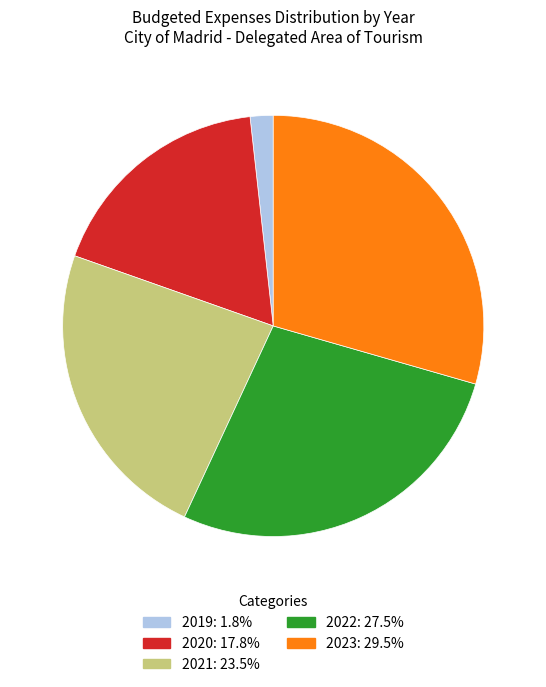

Which category has the smallest portion of the pie?

2019